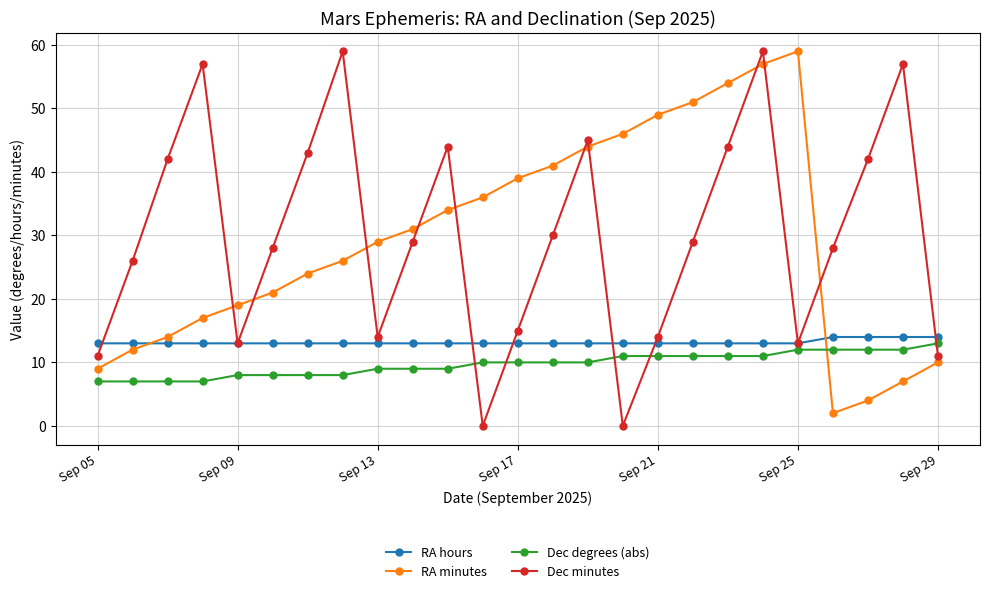

Count the number of categories in the chart.

25